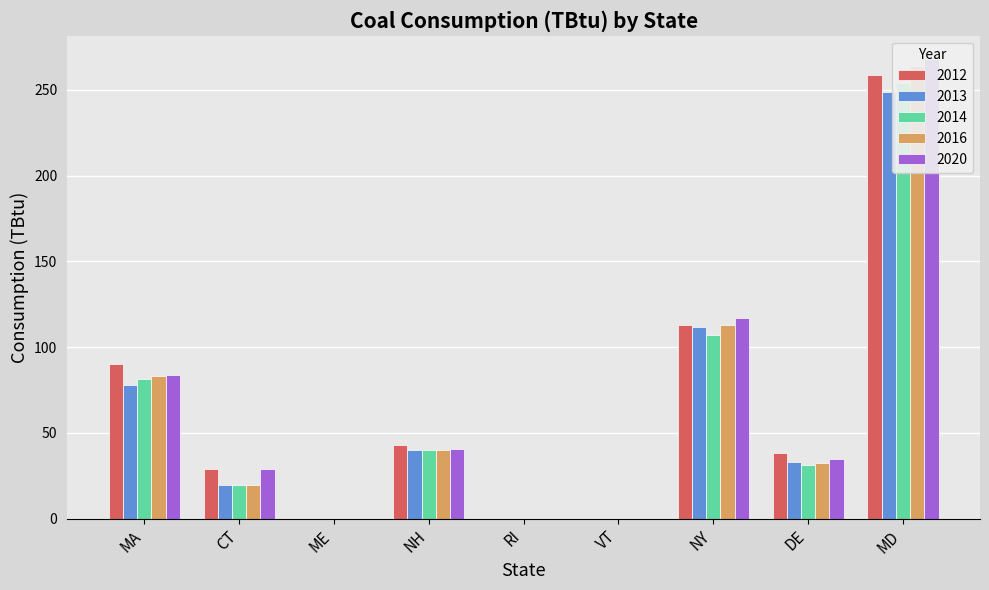

How many bars are there in total?

45